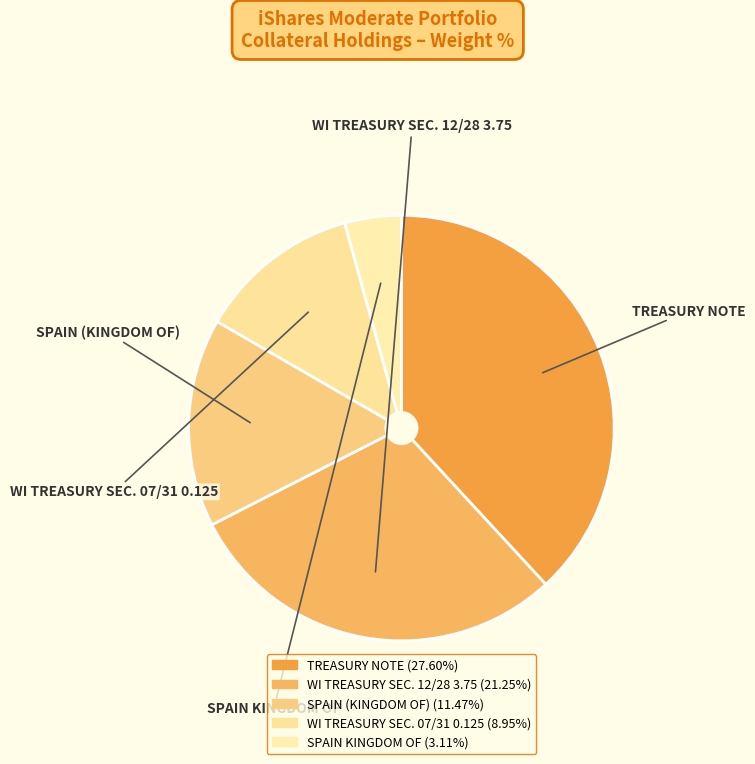

Is TREASURY NOTE the majority of the pie?

No